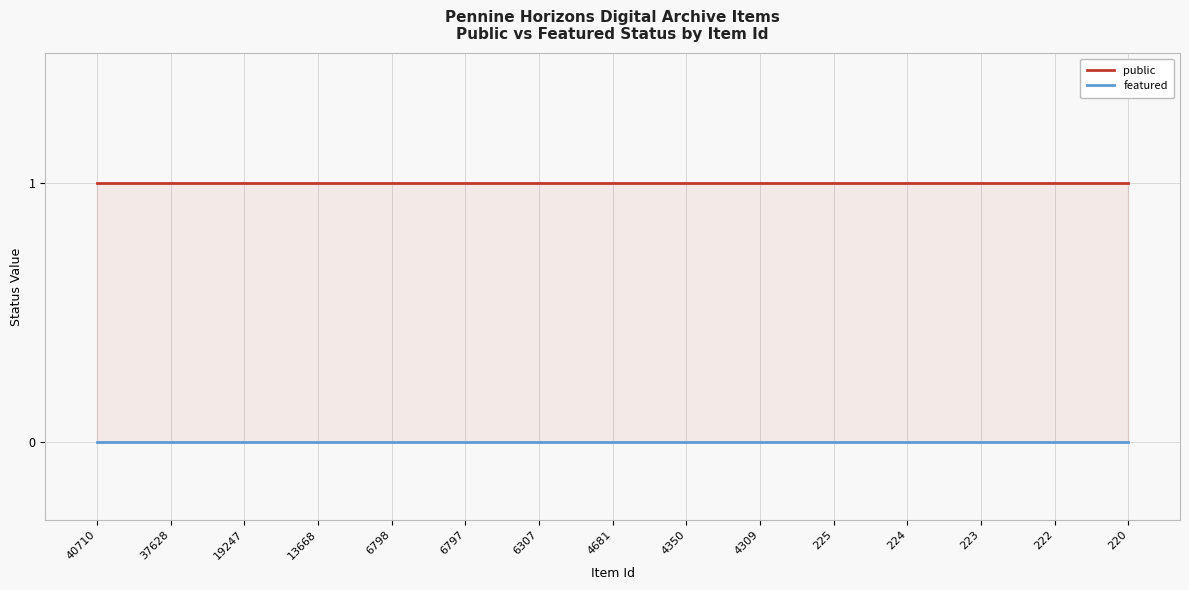

The value of public at 4309 is 1. True or false?

True